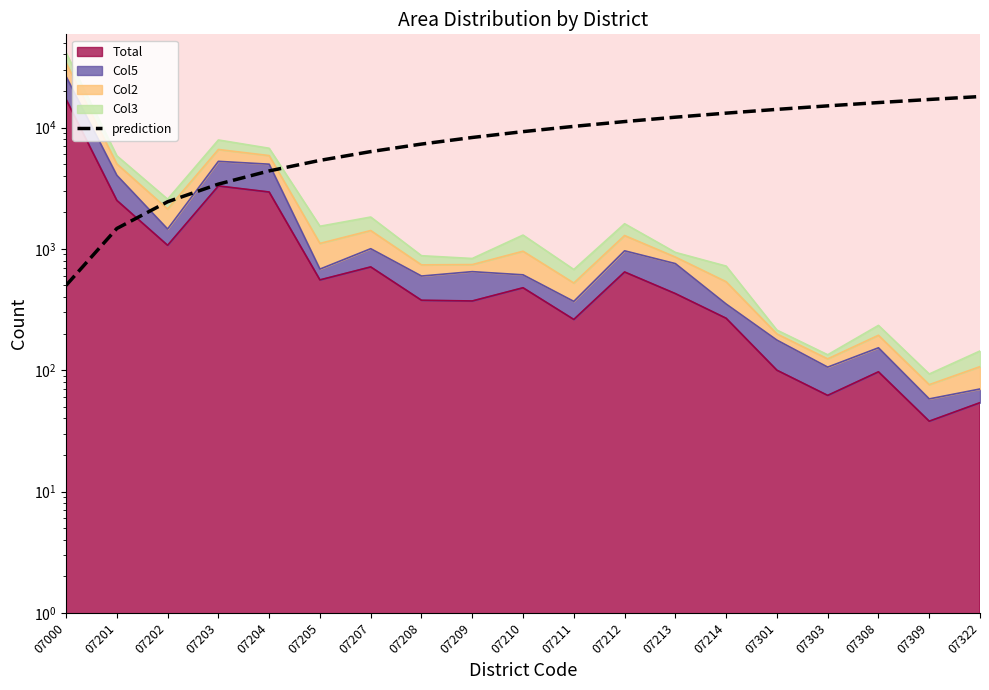

What is the change in value from 07208 to 07212?

+3888.9